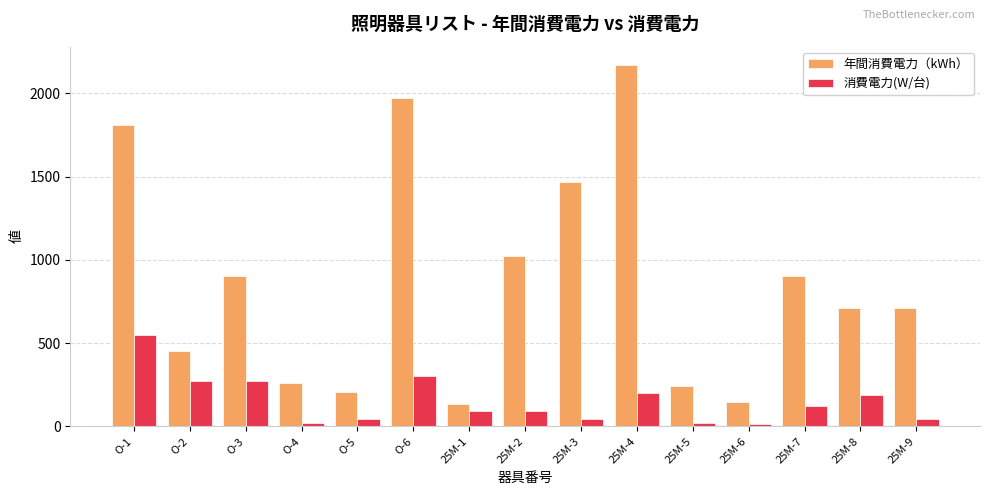

Which series has the largest total across all categories?

年間消費電力（kWh）